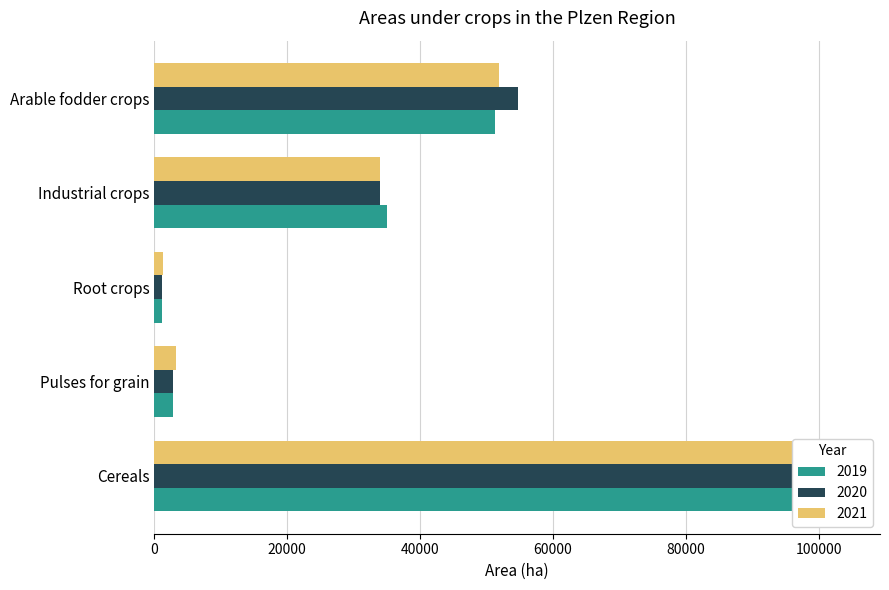

What position from the left is Arable fodder crops?

5